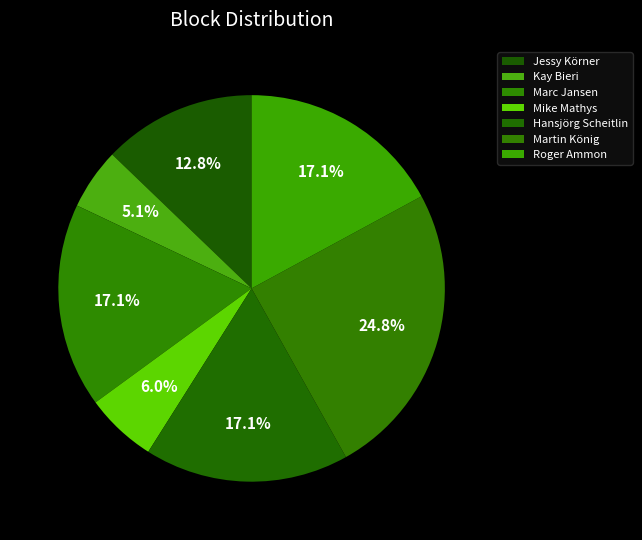

To the nearest percent, what is the difference between the largest and smallest slice percentages?

20%